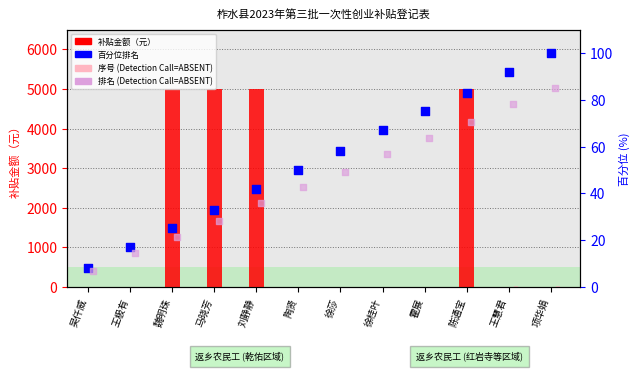

Which series contains the highest Y value?

补贴金额（元）